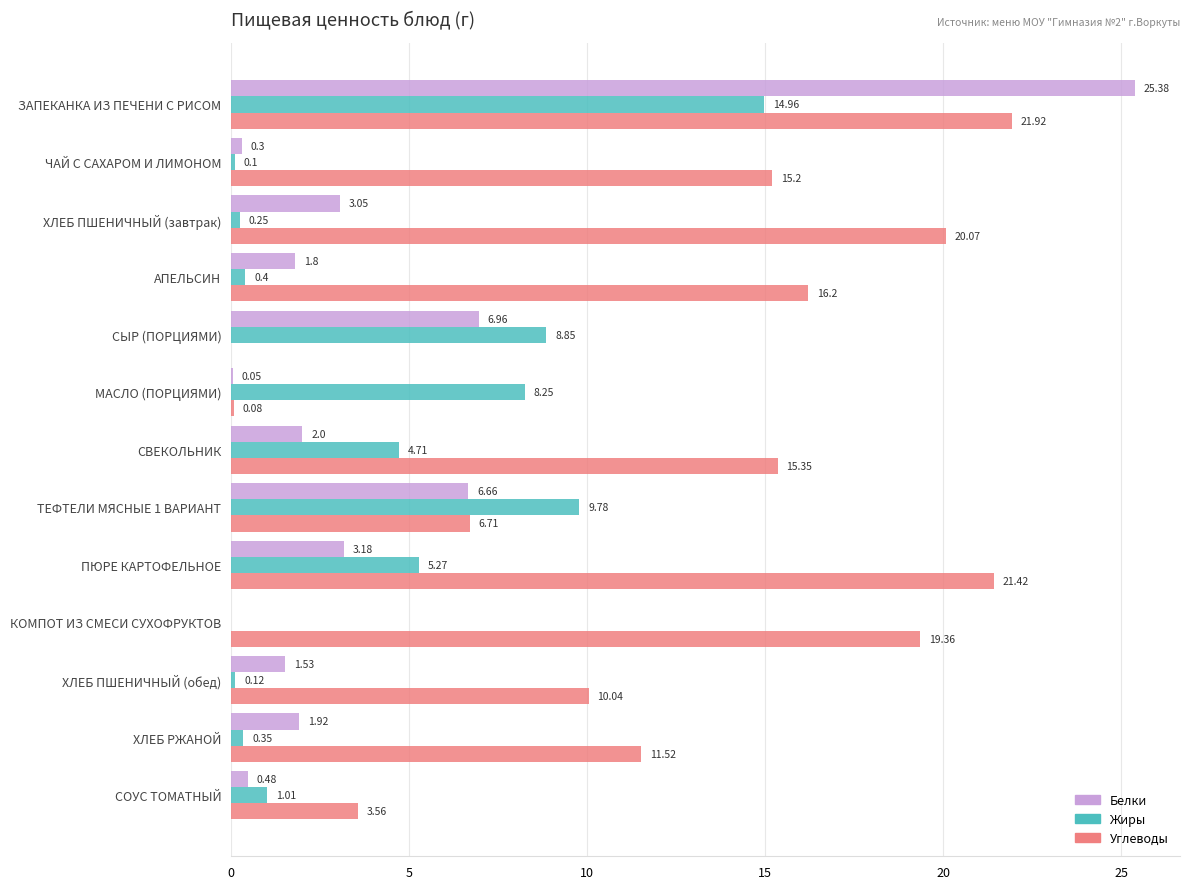

At which label is Белки closest to 12?

СЫР (ПОРЦИЯМИ)